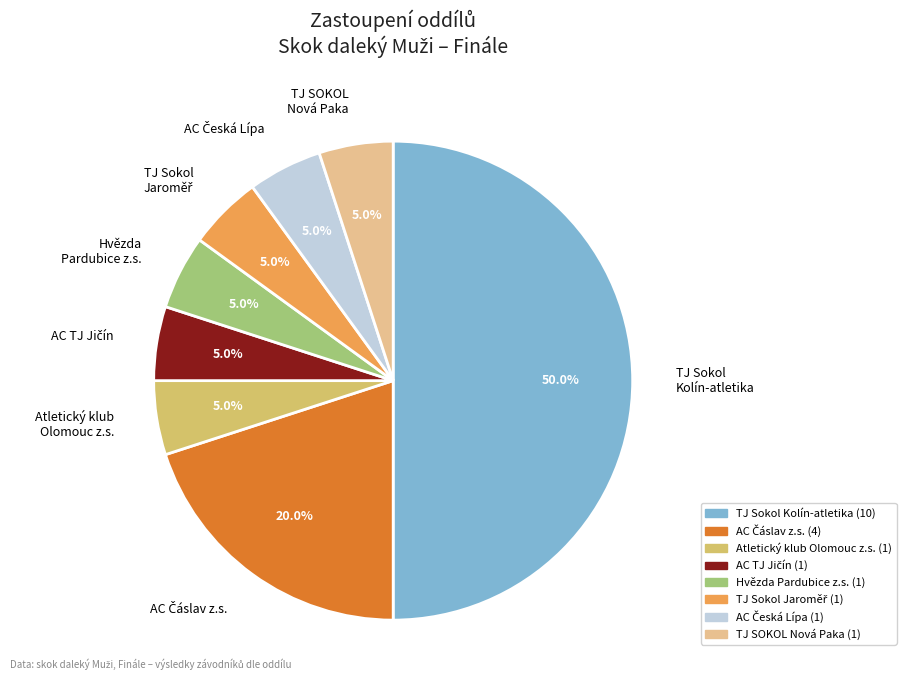

Which slice is the smallest?

AC TJ Jičín